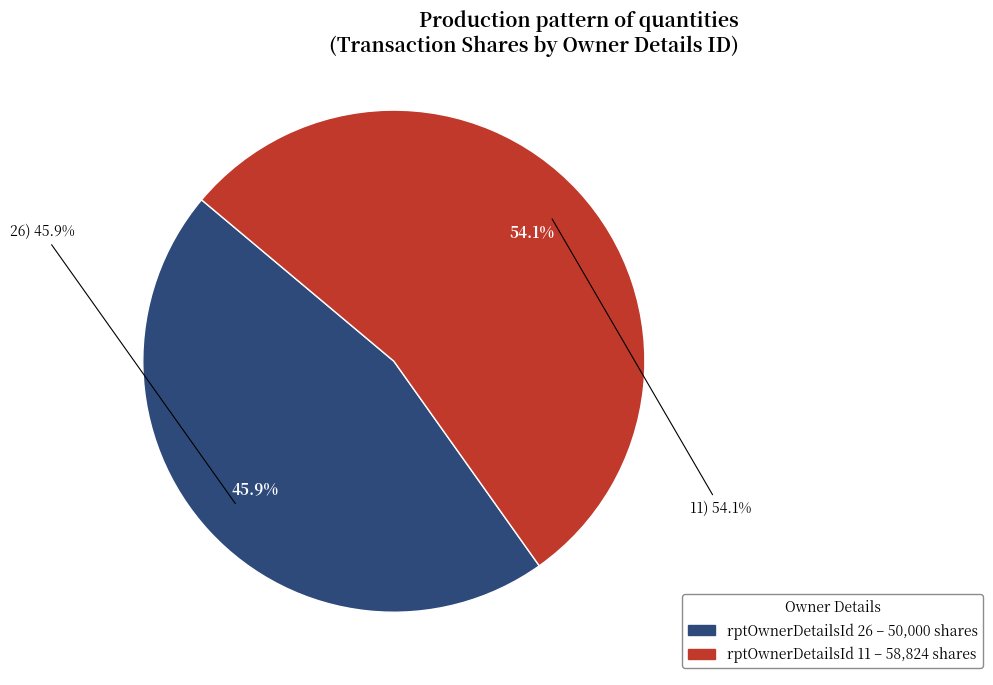

To the nearest percent, what is the difference between the rptOwnerDetailsId: 11 and rptOwnerDetailsId: 26 slice percentages?

8%